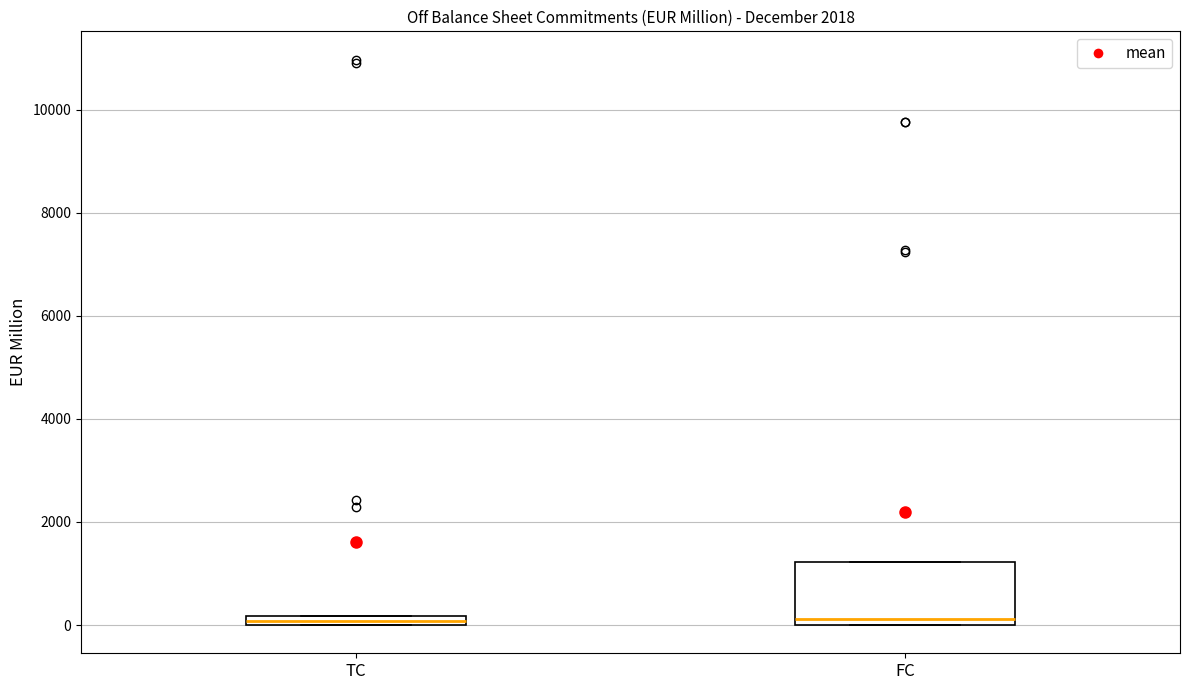

Where is the upper edge of the box for TC on the y-axis? The values are not printed on the chart, so give them approximately, as read against the axis.

200